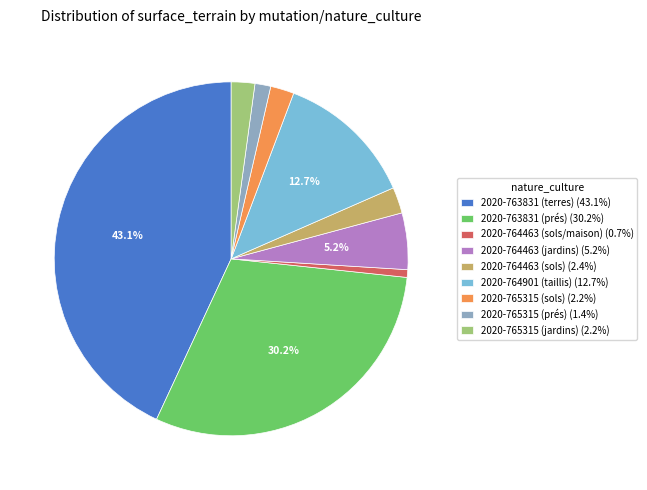

What percentage is the 2020-764463 (sols/maison) slice, to the nearest percent?

1%